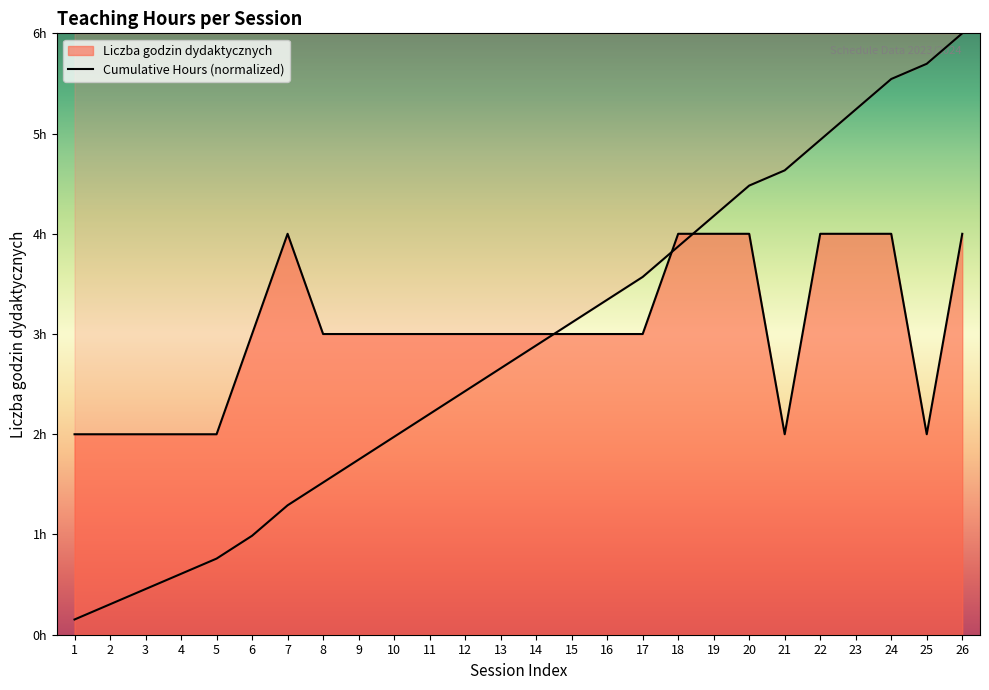

How many lines are shown in the chart?

1